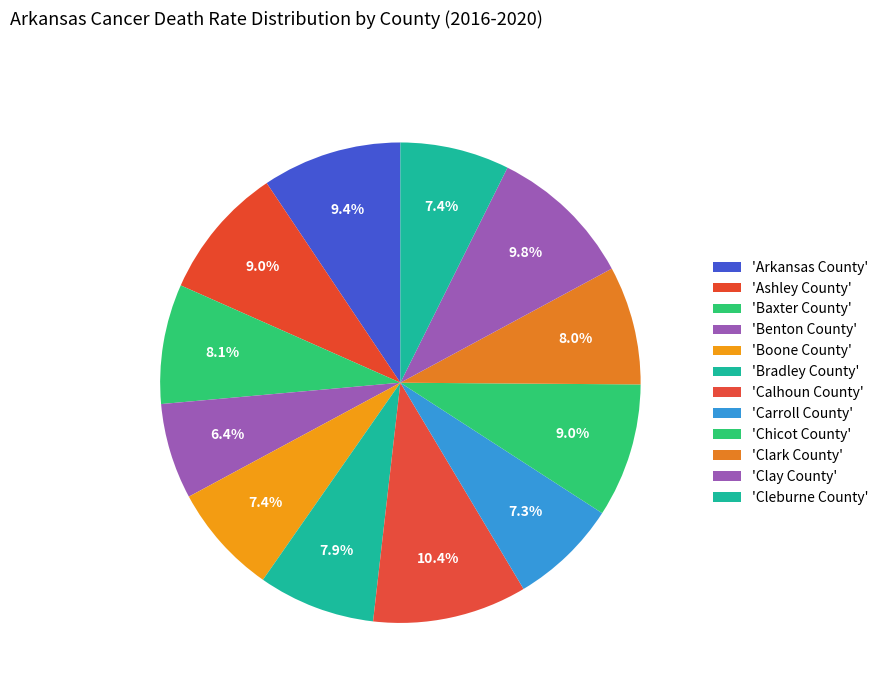

Does any single category account for the majority?

No